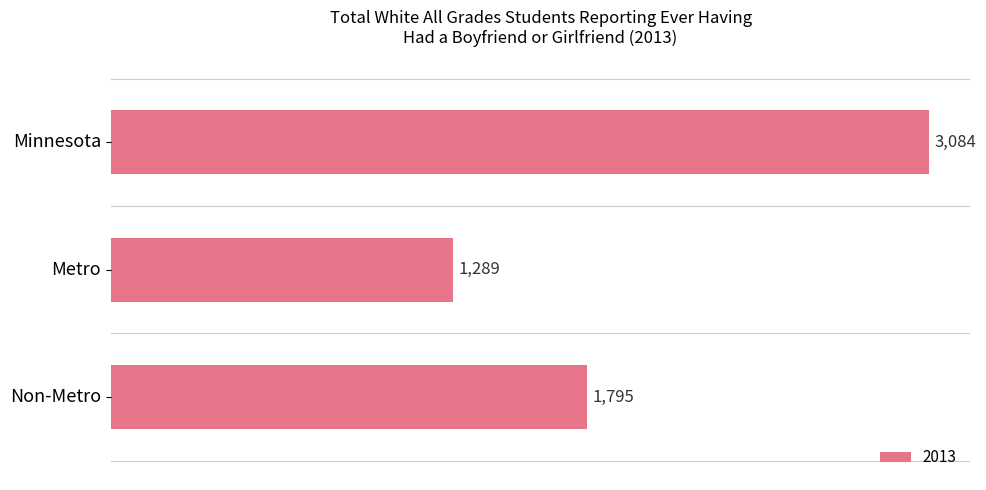

What is the sum of all values?

6168